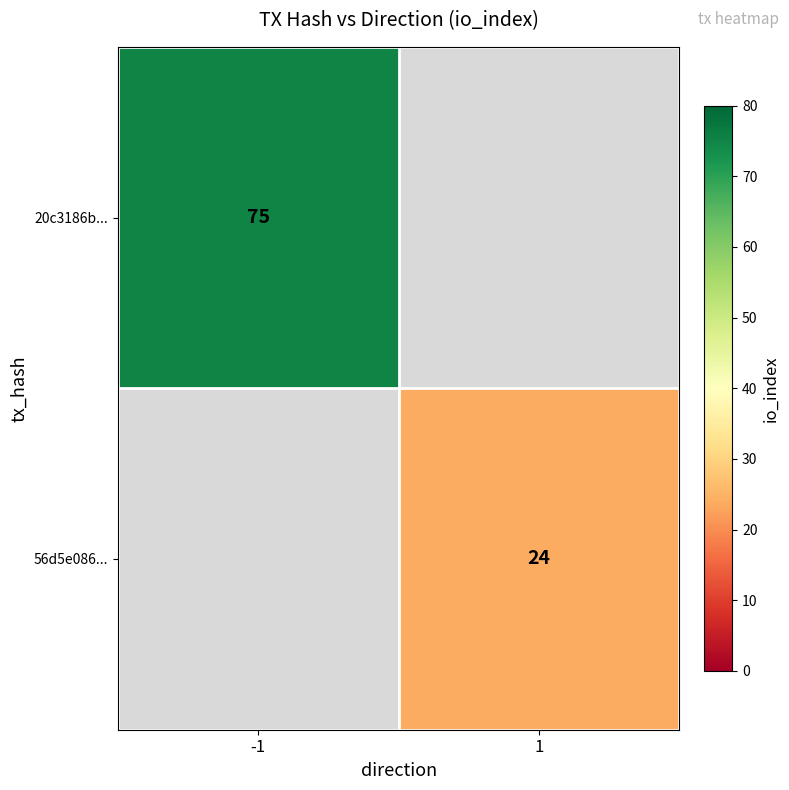

True or false: 56d5e086... has a value of 11 at 1.

False